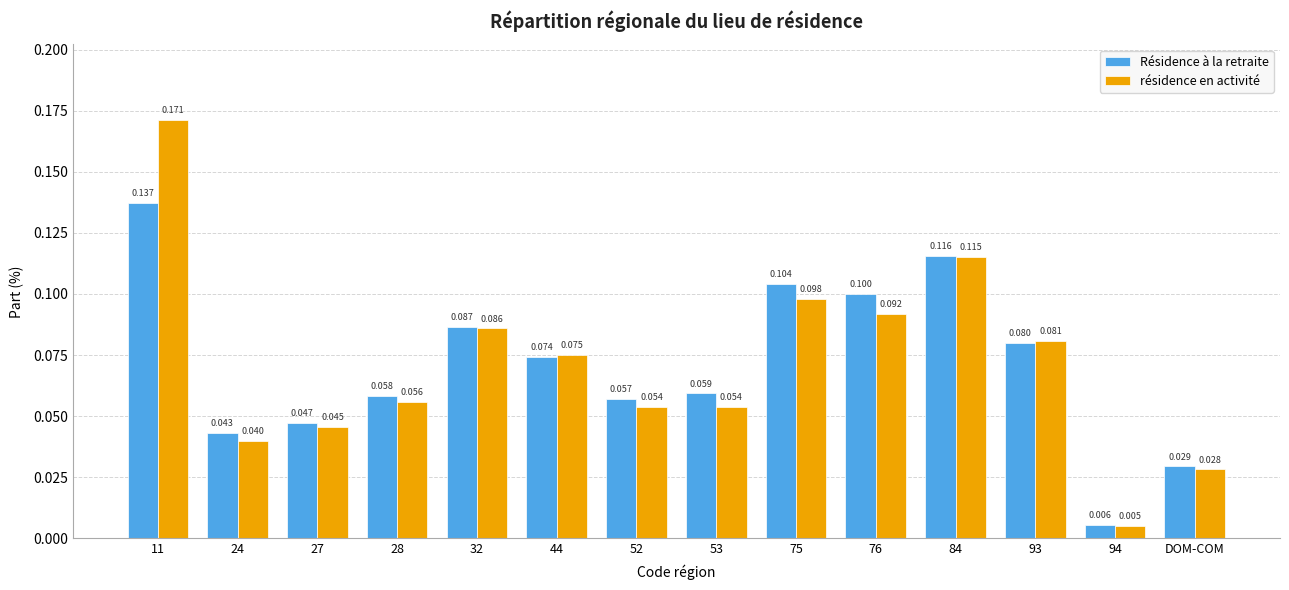

Between 27 and 76, which series saw the biggest shift?

Résidence à la retraite